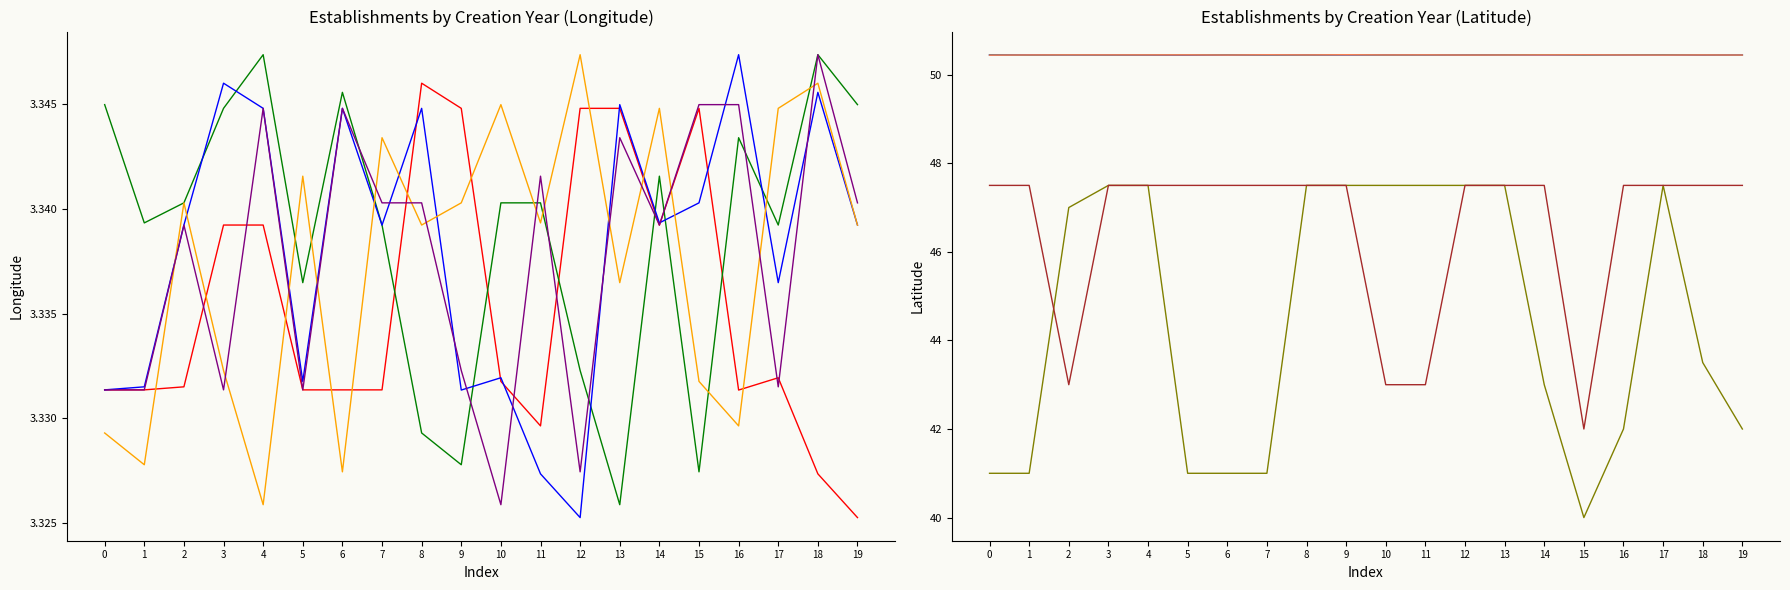

Between 2 and 8, which series saw the biggest shift?

2019-lon-A